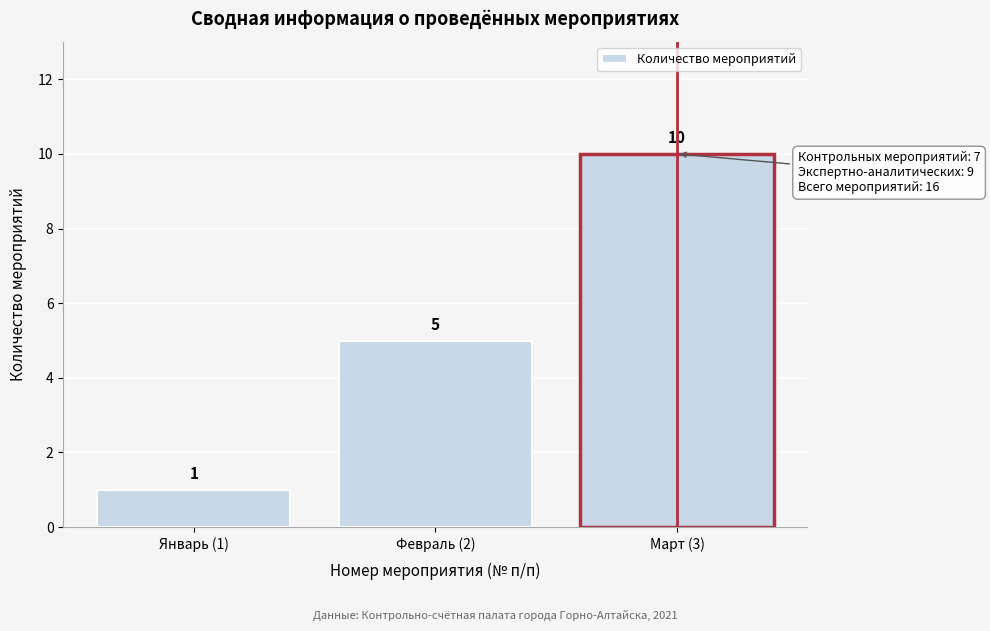

Reading left to right, list all the values displayed in this chart.

Январь (1)=1	Февраль (2)=5	Март (3)=10